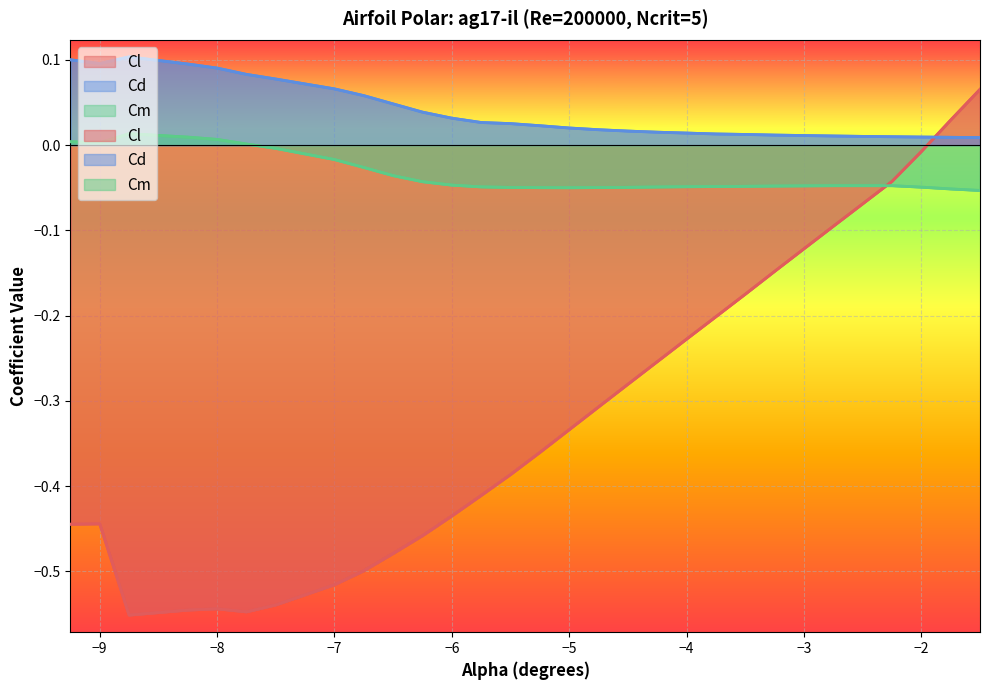

Where is the first local maximum for Cl?

−9